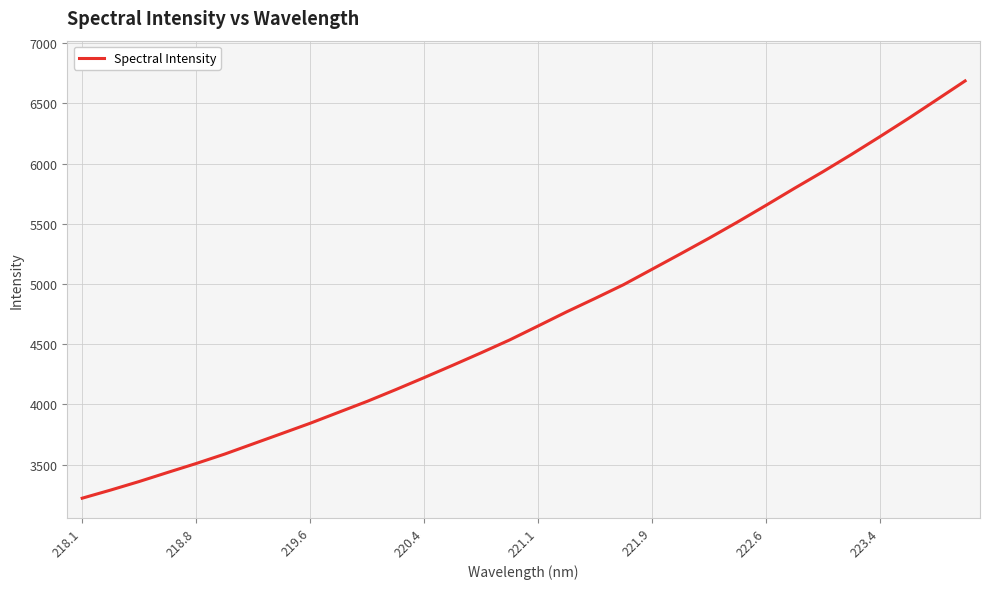

What is the greatest value displayed?

6686.9